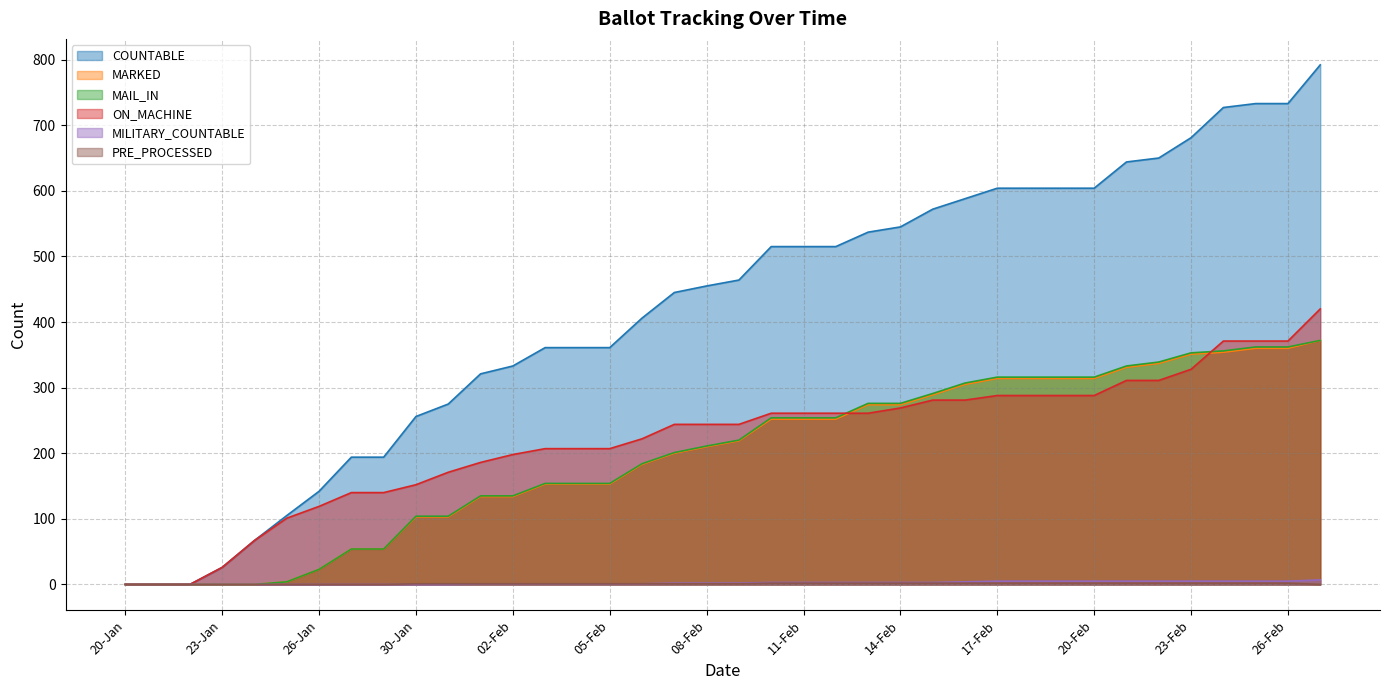

Which series has the largest total across all categories?

COUNTABLE